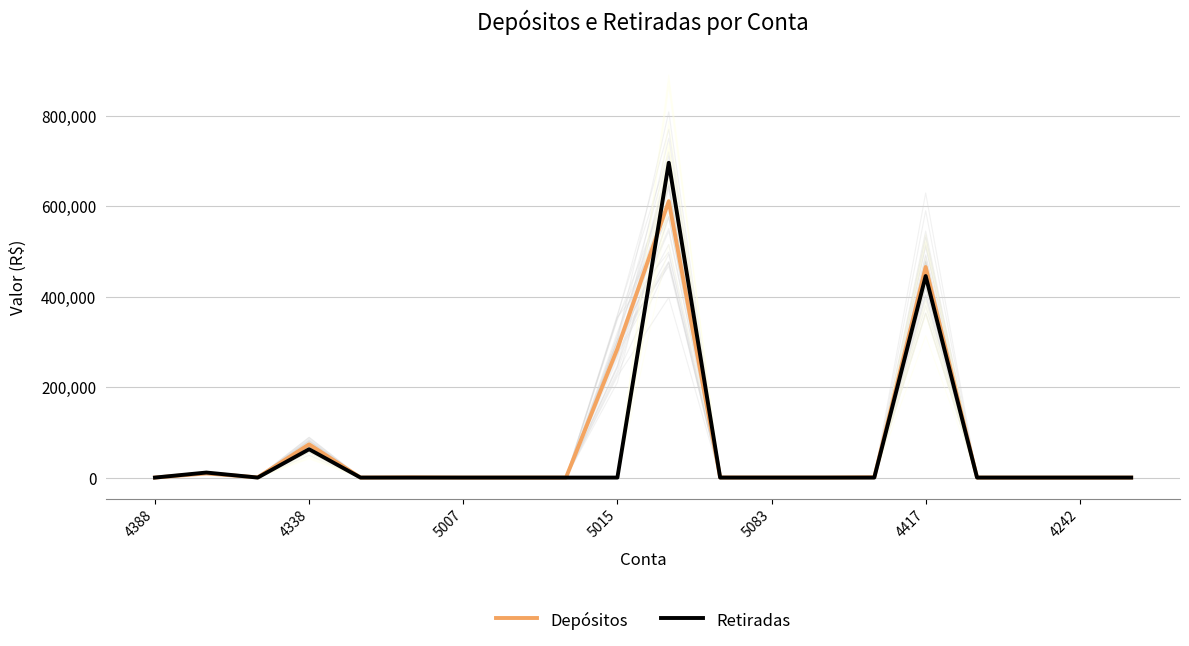

What is the highest value of the Retiradas series?

696496.4